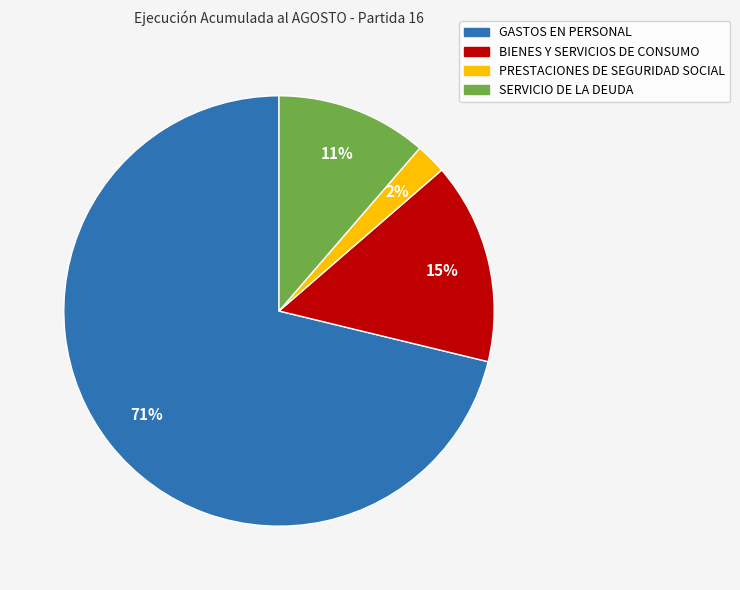

True or false: GASTOS EN PERSONAL accounts for 71% of the total.

True